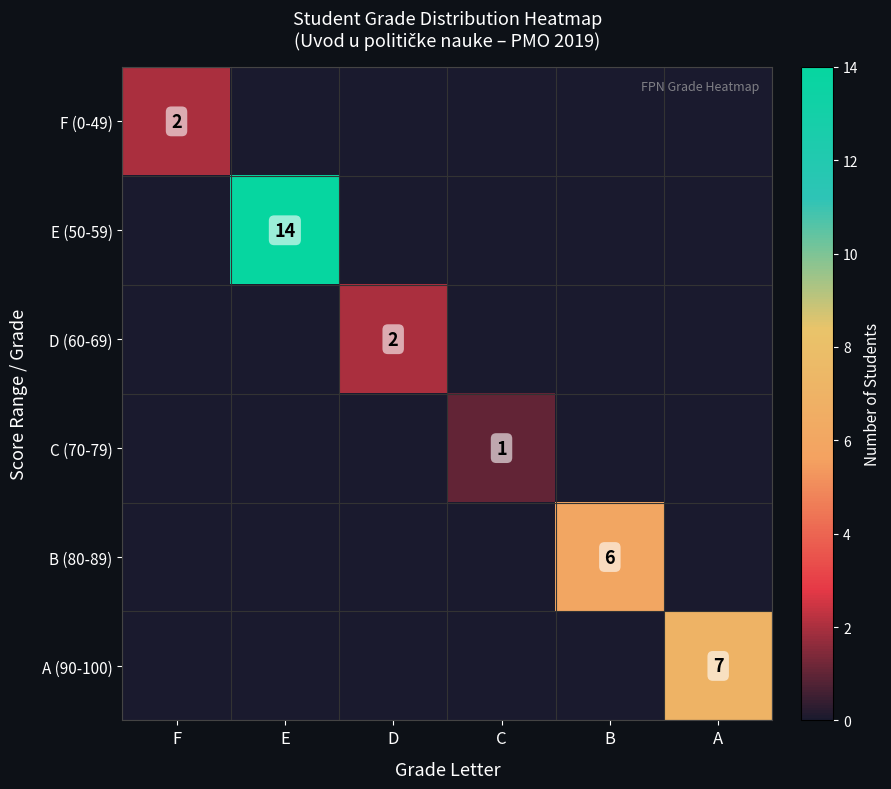

Is it true that A (90-100) equals 7 at A?

True